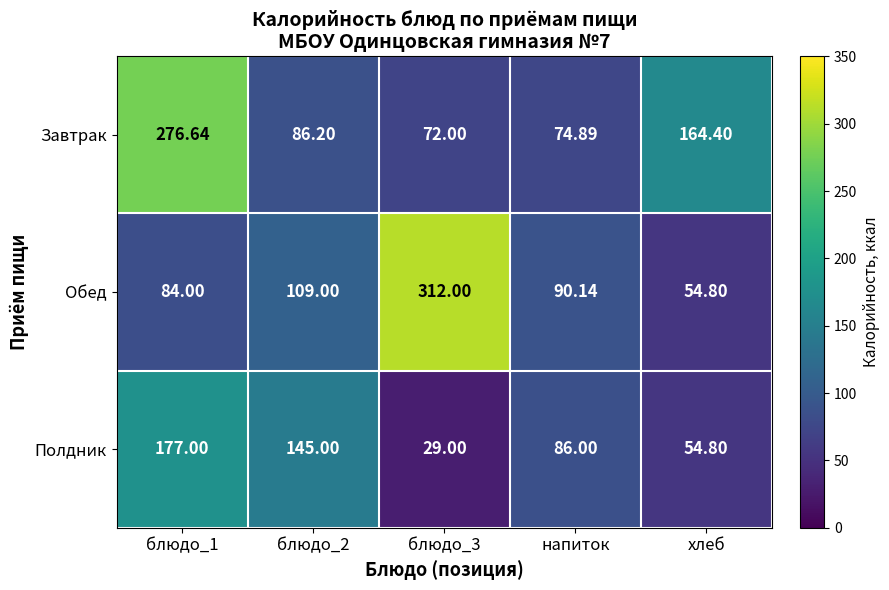

Which label corresponds to the smallest value in the chart?

блюдо_3